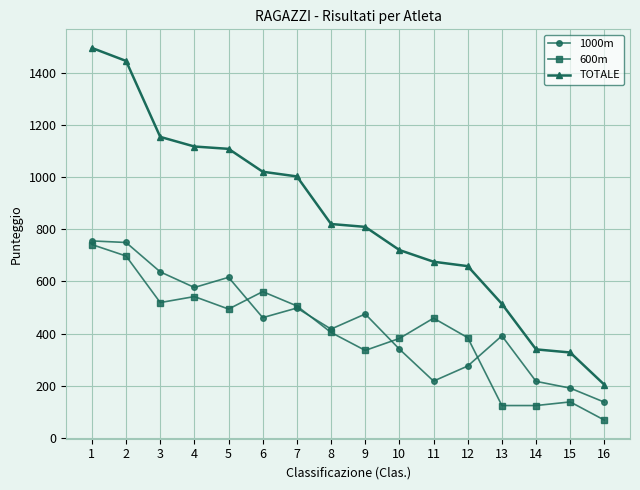

What is the total value across all series at 9?

1620